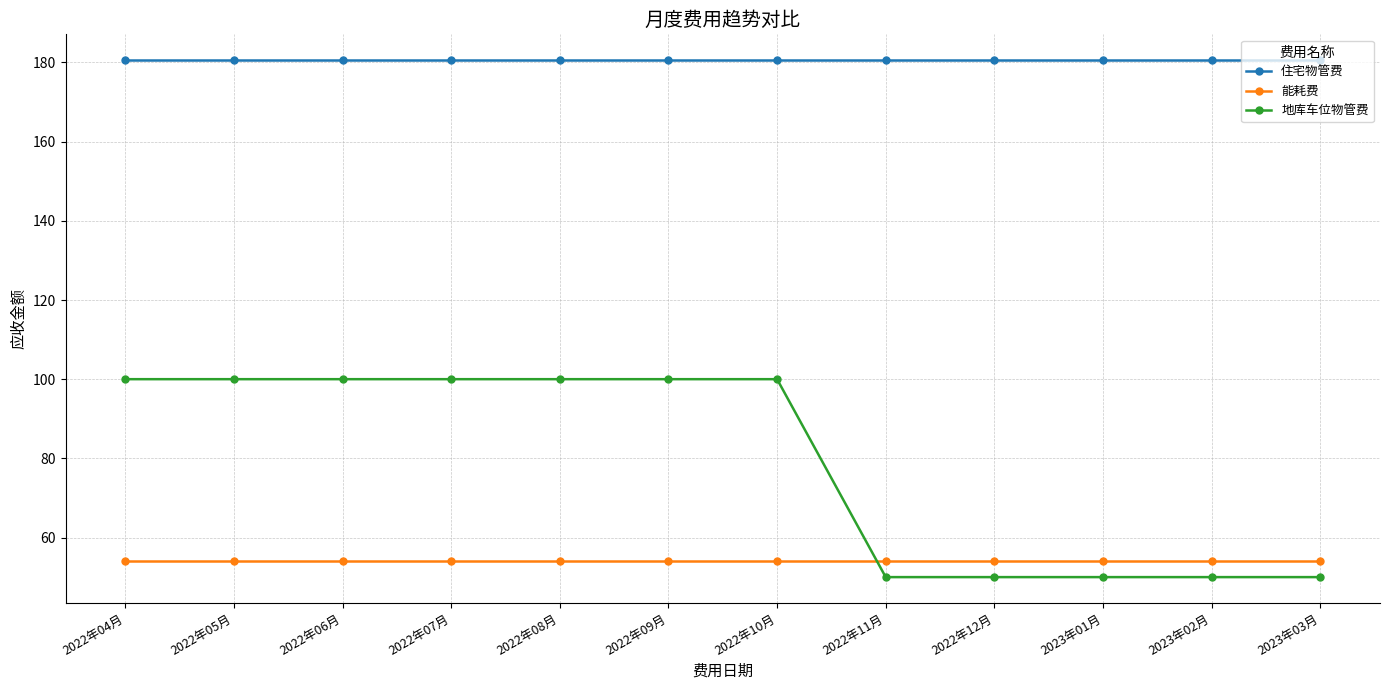

True or false: 住宅物管费 and 地库车位物管费 intersect in this chart.

False